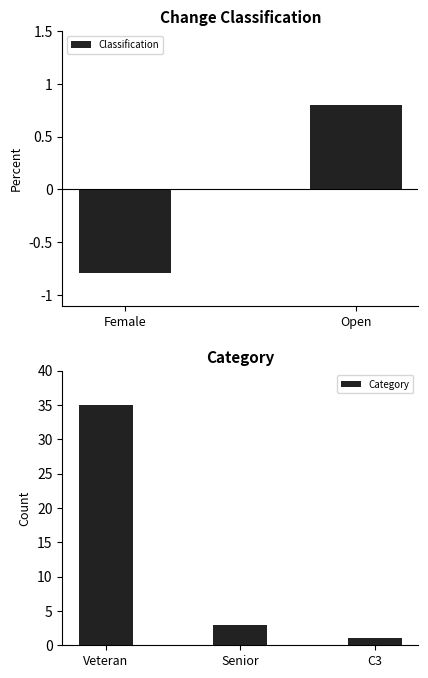

What is the difference between the maximum and minimum values in the Classification series?

1.6